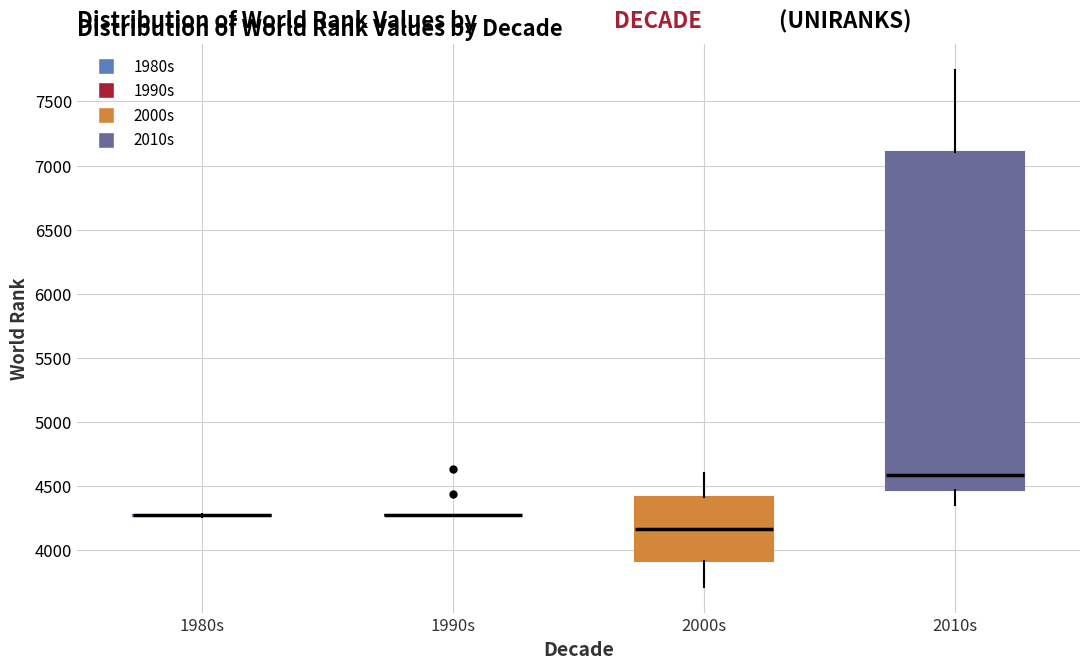

Reading left to right, transcribe this box plot: for each box, give where its median line is, the range the box spans, and where its two whiskers end, as read against the y-axis. The values are not printed on the chart, so give them approximately, as read against the axis.

1980s: box collapsed to a line at 4250, whiskers 4250 to 4300
1990s: box collapsed to a line at 4250, whiskers 4250 to 4250
2000s: median 4150, box 3900 to 4400, whiskers 3700 to 4600
2010s: median 4600, box 4450 to 7100, whiskers 4350 to 7750